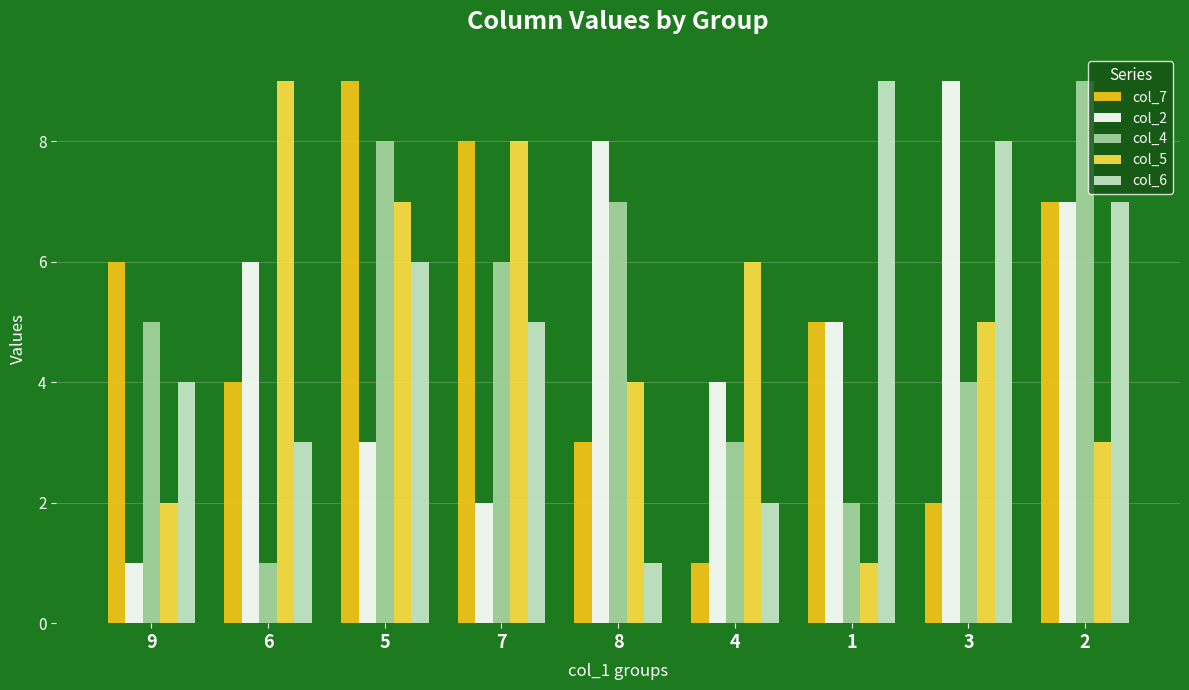

What is the total value across all series at 9?

18